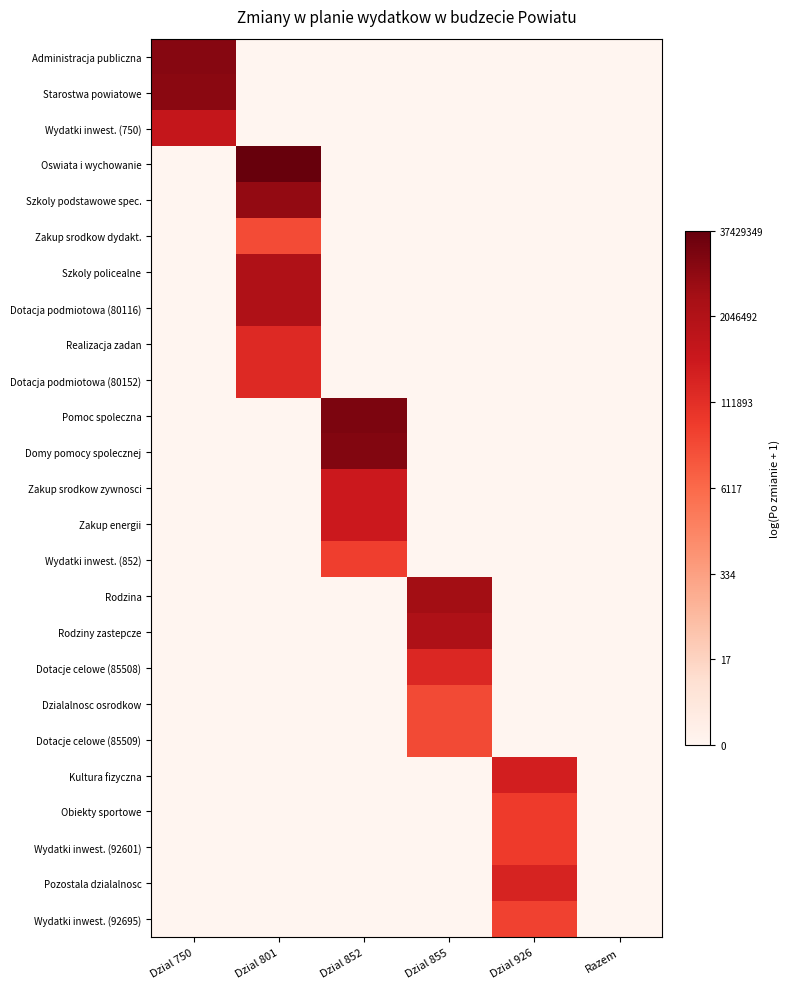

How many values in the Pomoc spoleczna series exceed 0?

1